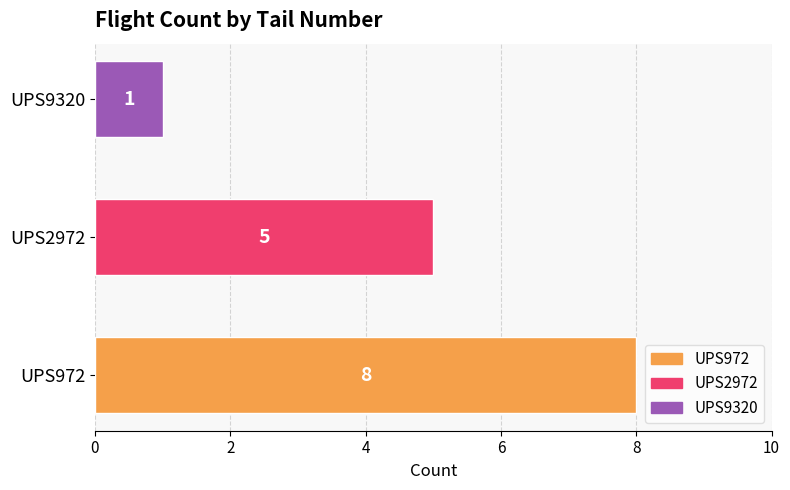

What is the difference between the maximum and minimum values?

7